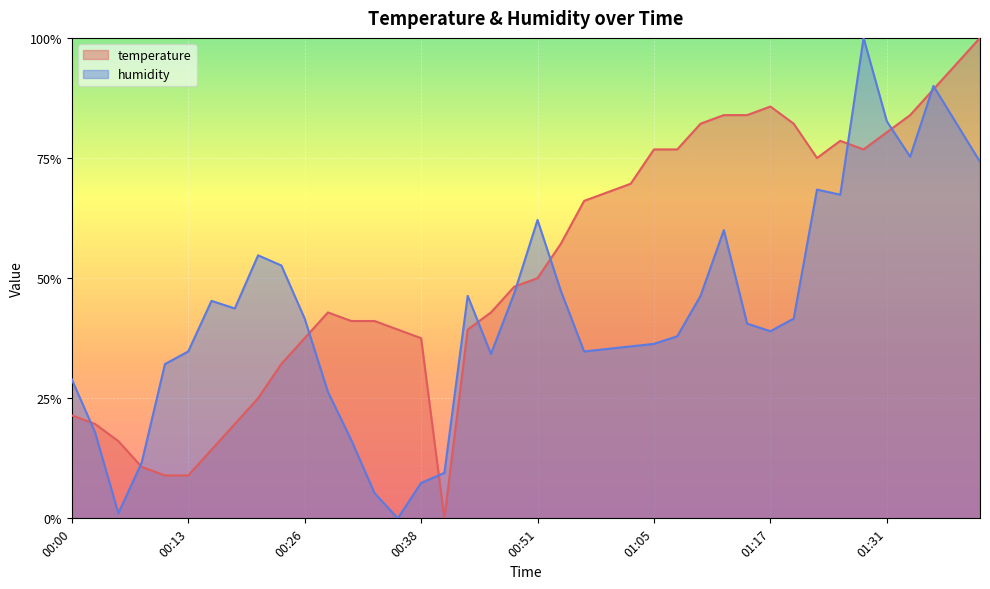

The temperature series shows 0.2 at 00:02. True or false?

True